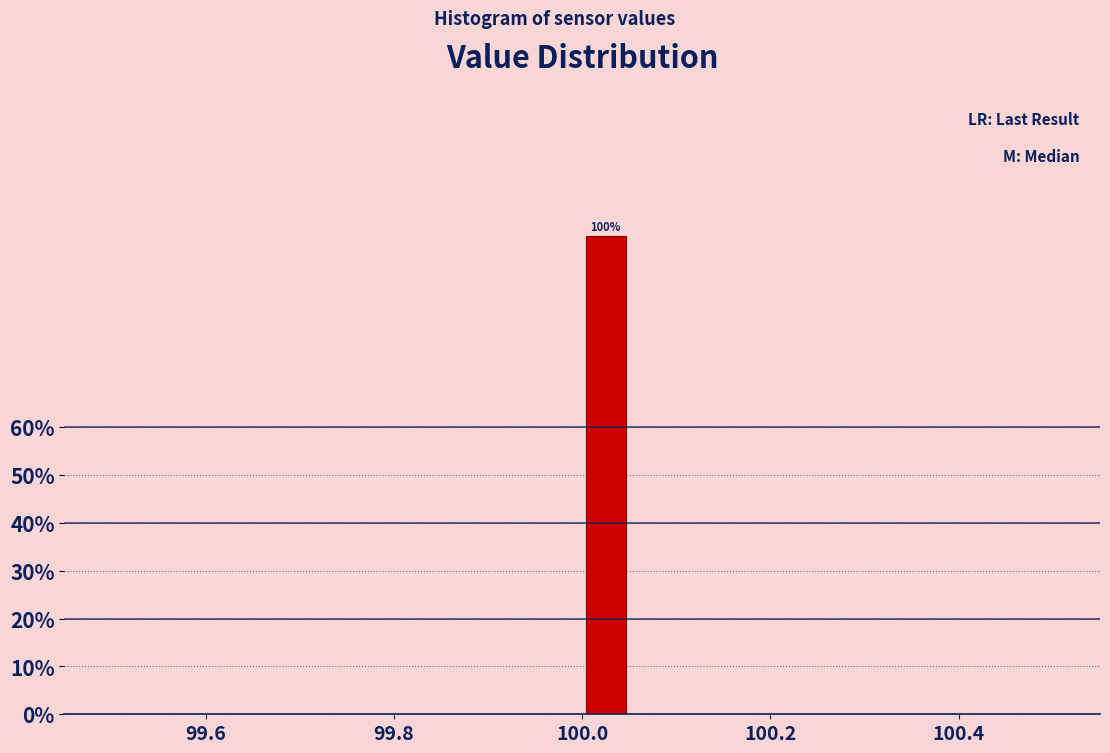

Around what value on the x-axis is the tallest bar? Give the approximate position of its centre, as read against the axis.

100.02